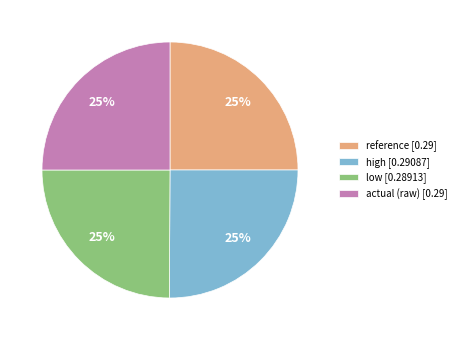

Is it true that actual (raw) [0.29] is 25% of the pie?

True